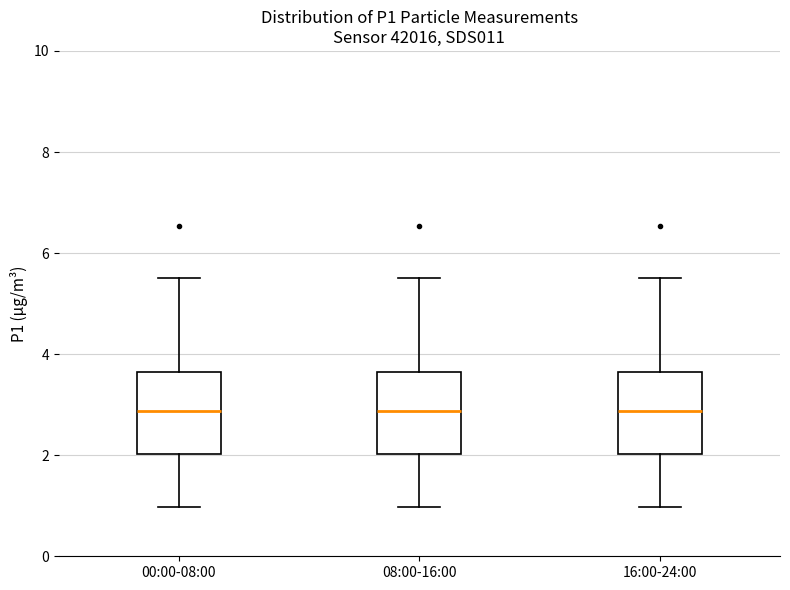

Where does the upper whisker of the box for 00:00-08:00 end on the y-axis? The values are not printed on the chart, so give them approximately, as read against the axis.

5.6